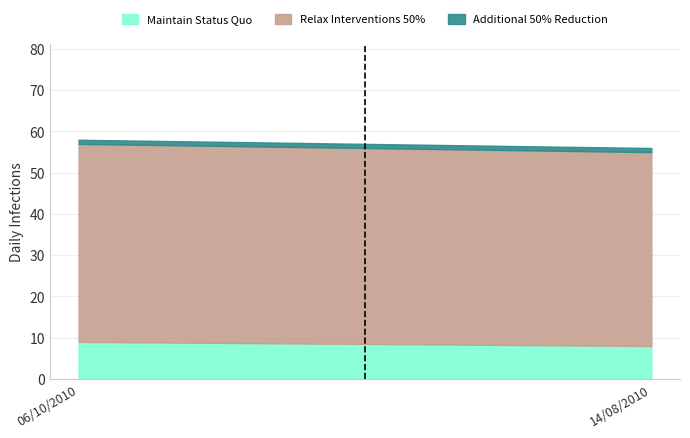

Reading left to right, extract all data points from this chart.

Maintain Status Quo: 06/10/2010=9	14/08/2010=8
Relax Interventions 50%: 06/10/2010=48	14/08/2010=47
Additional 50% Reduction: 06/10/2010=1	14/08/2010=1